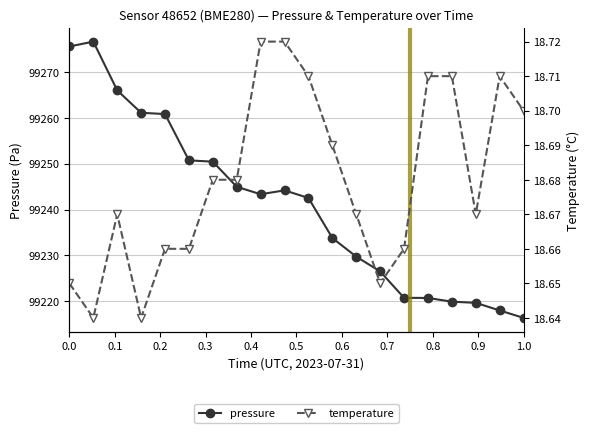

What is the highest value of the pressure series?

99276.6